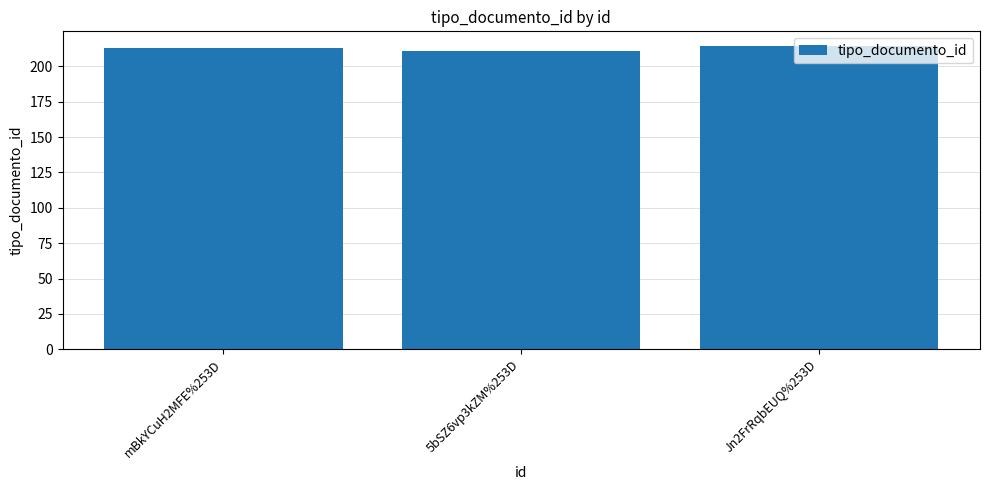

Reading right to left, extract all data points from this chart.

Jn2FrRqbEUQ%253D=214	5bSZ6vp3kZM%253D=211	mBkYCuH2MFE%253D=213